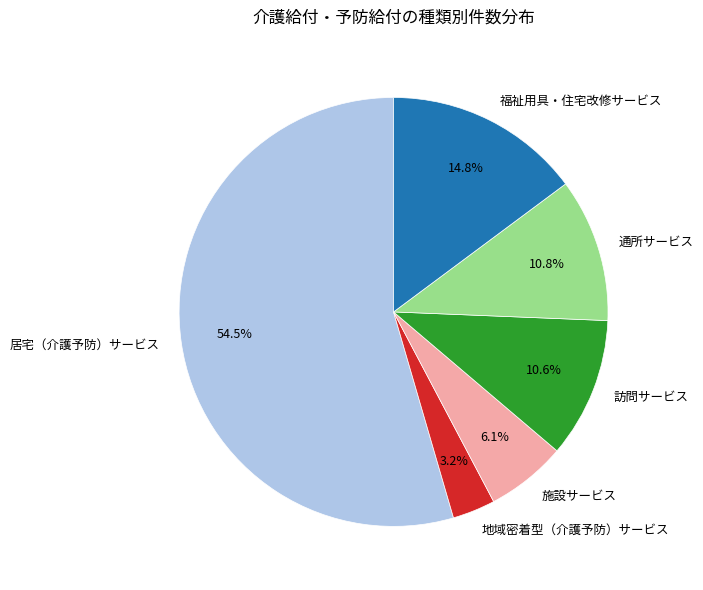

Which slice is the largest?

居宅（介護予防）サービス